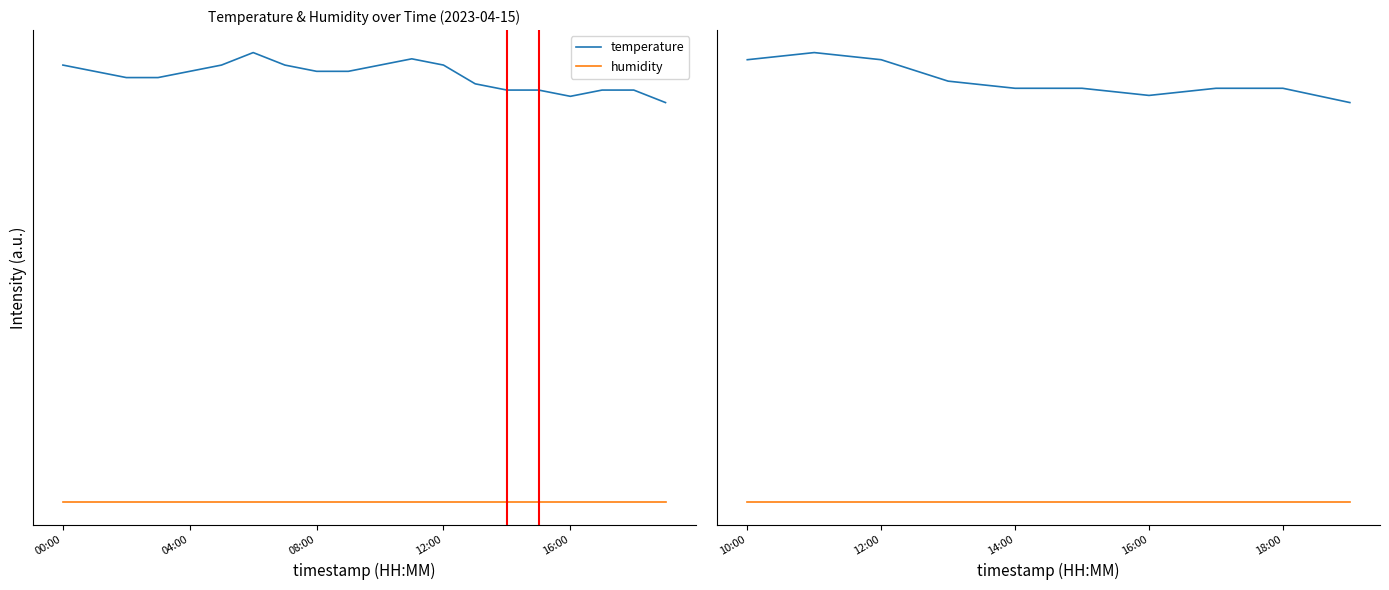

Reading right to left, list all the values displayed in this chart.

temperature: 8.0	8.3	8.3	8.1	8.3	8.3	8.4	8.9	9.0	8.9
humidity: 0.0	0.0	0.0	0.0	0.0	0.0	0.0	0.0	0.0	0.0